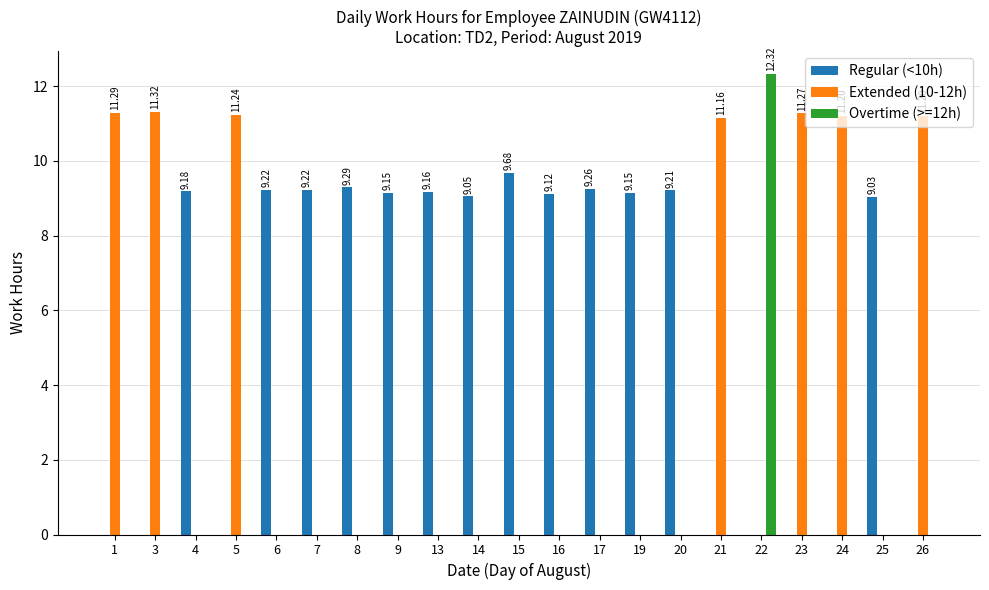

The value of Regular (<10h) at 15 is 15.4. True or false?

False